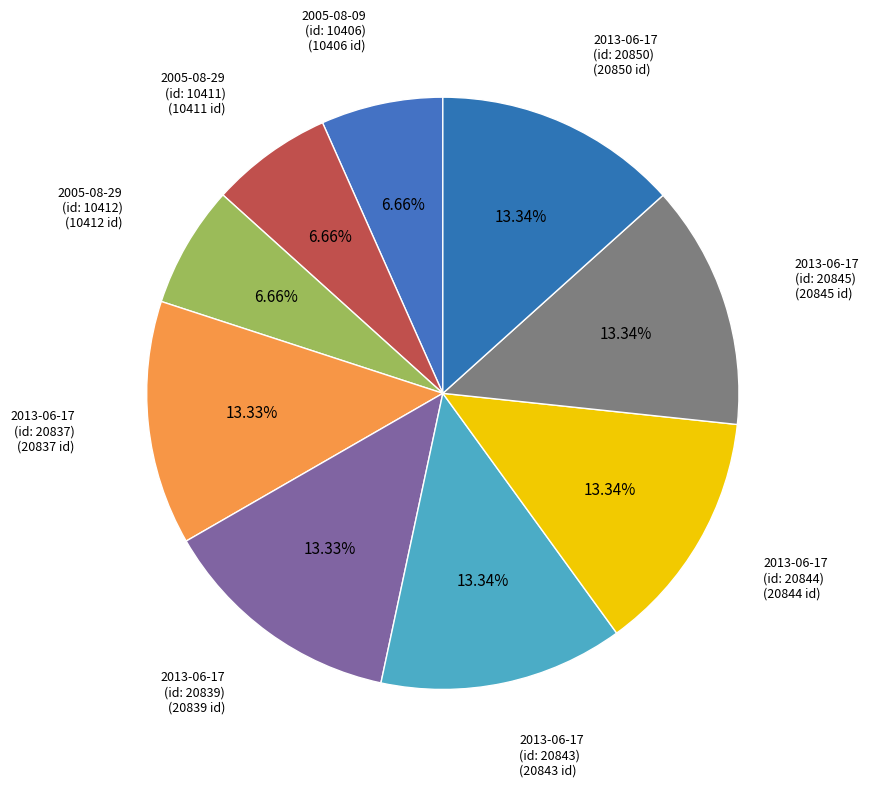

Is there any slice that represents more than half of the pie?

No